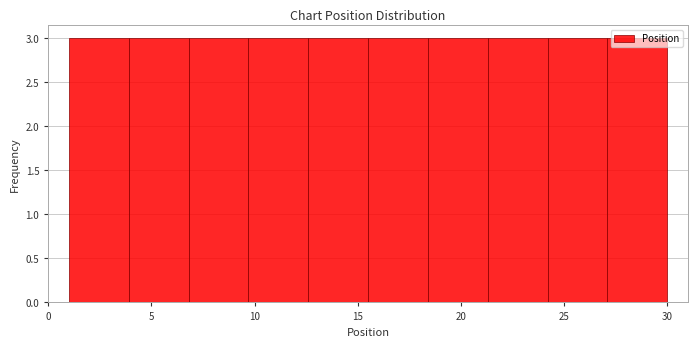

Reading left to right, transcribe this chart: for each bar, give the range it covers on the x-axis and its height. Neither the bar edges nor the heights are printed on the chart, so give them approximately, as read against the axes.

1.0 to 3.9: 3
3.9 to 6.8: 3
6.8 to 9.7: 3
9.7 to 12.6: 3
12.6 to 15.5: 3
15.5 to 18.4: 3
18.4 to 21.3: 3
21.3 to 24.2: 3
24.2 to 27.1: 3
27.1 to 30.0: 3